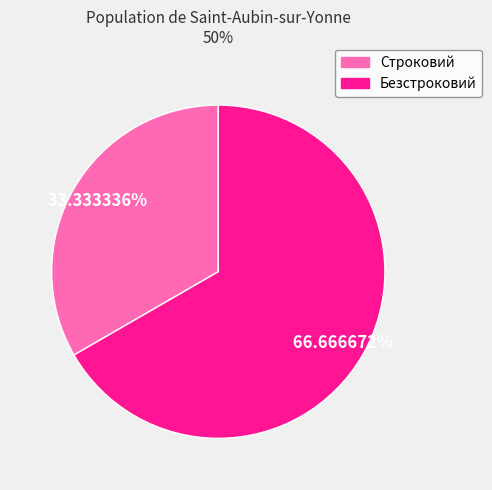

Is Безстроковий the majority of the pie?

Yes